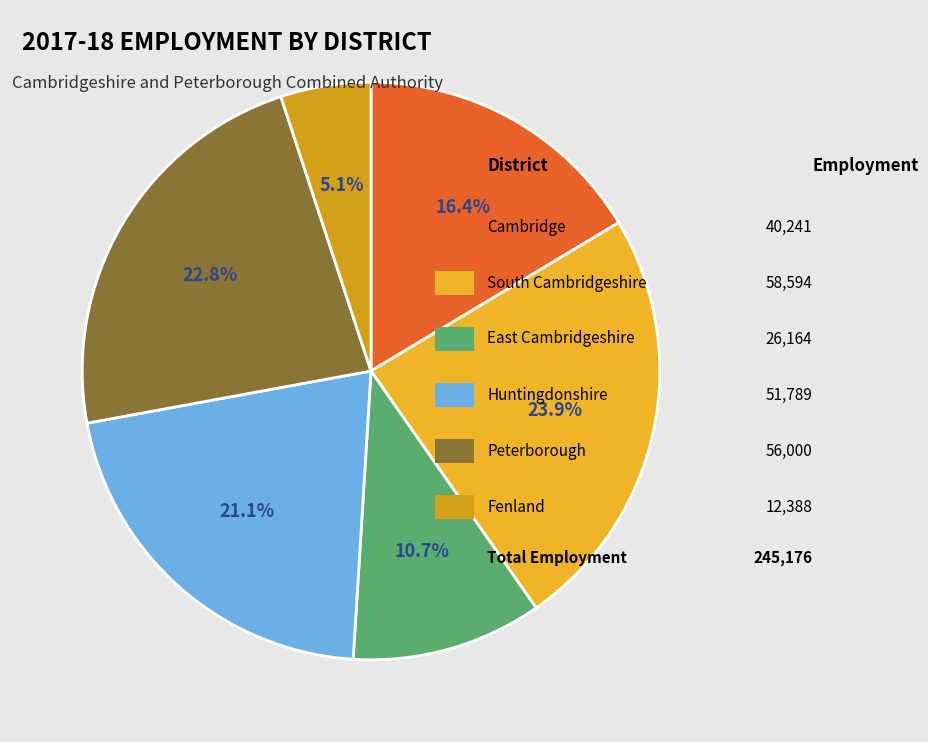

Rank the categories by value from lowest to highest.

Fenland, East Cambridgeshire, Cambridge, Huntingdonshire, Peterborough, South Cambridgeshire